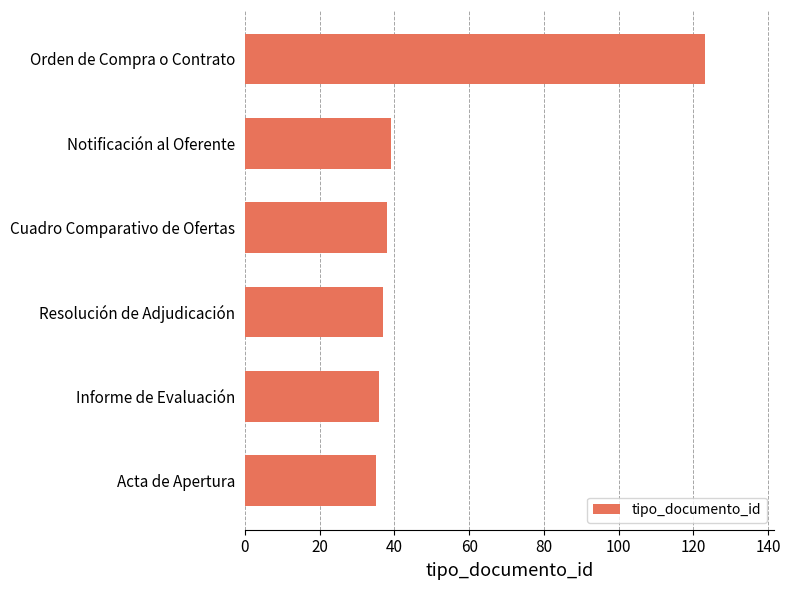

What is the difference between the maximum and second lowest values?

87